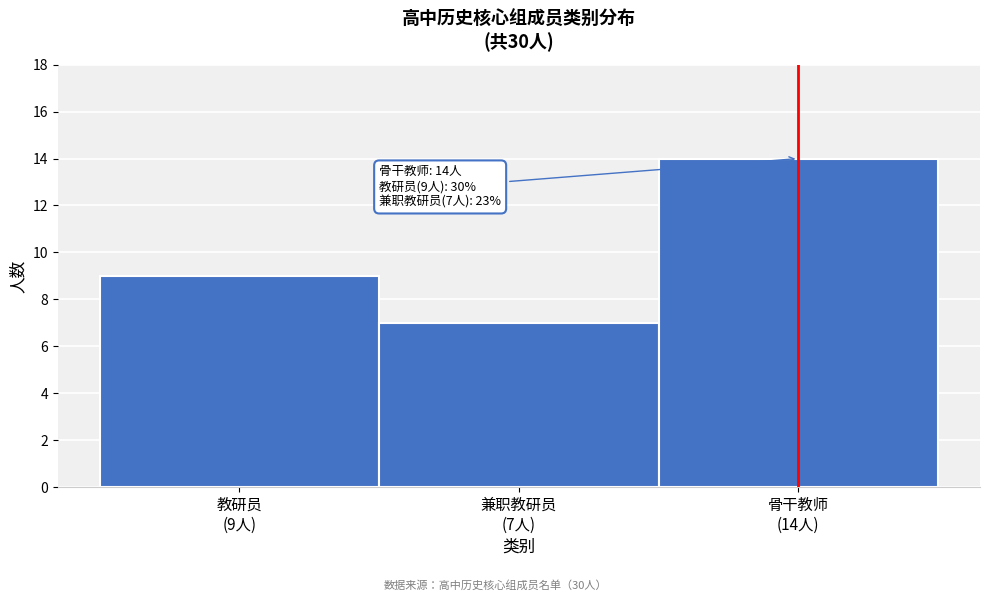

Reading left to right, transcribe all the data shown in this chart.

9	7	14